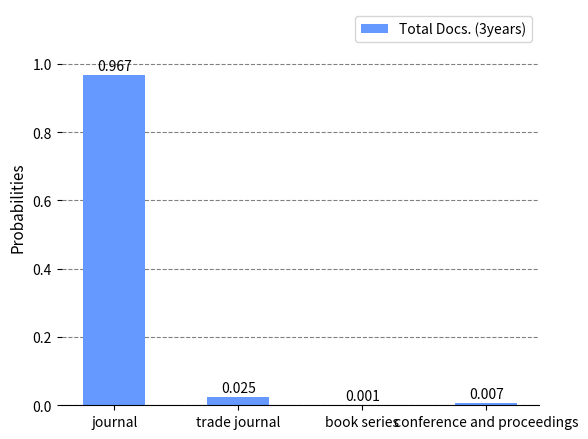

At which category does the chart reach its peak across all series?

journal